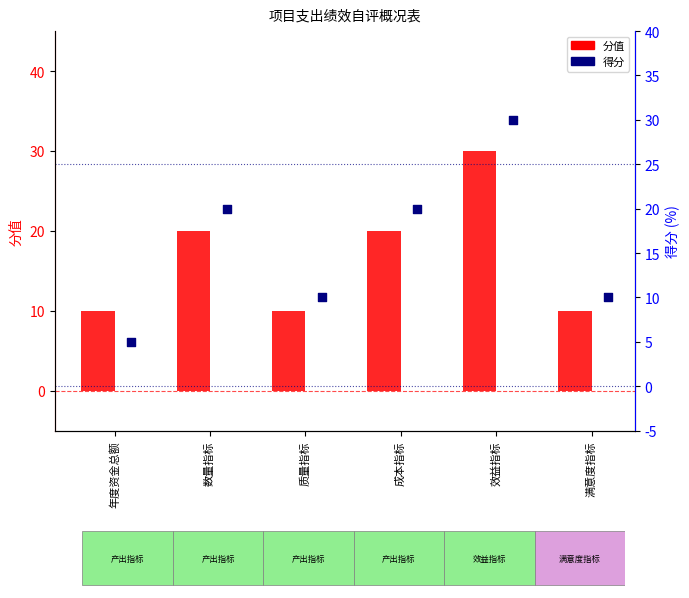

Which series reaches the minimum Y coordinate?

得分